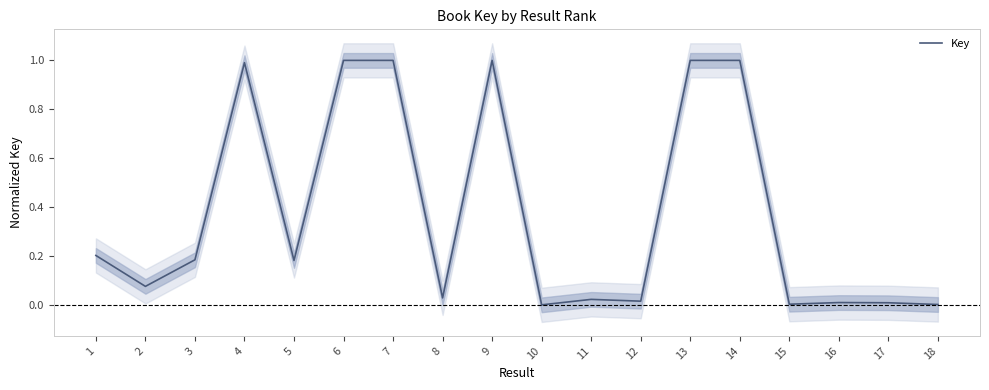

How many points are higher than both their immediate neighbors (excluding endpoints)?

6